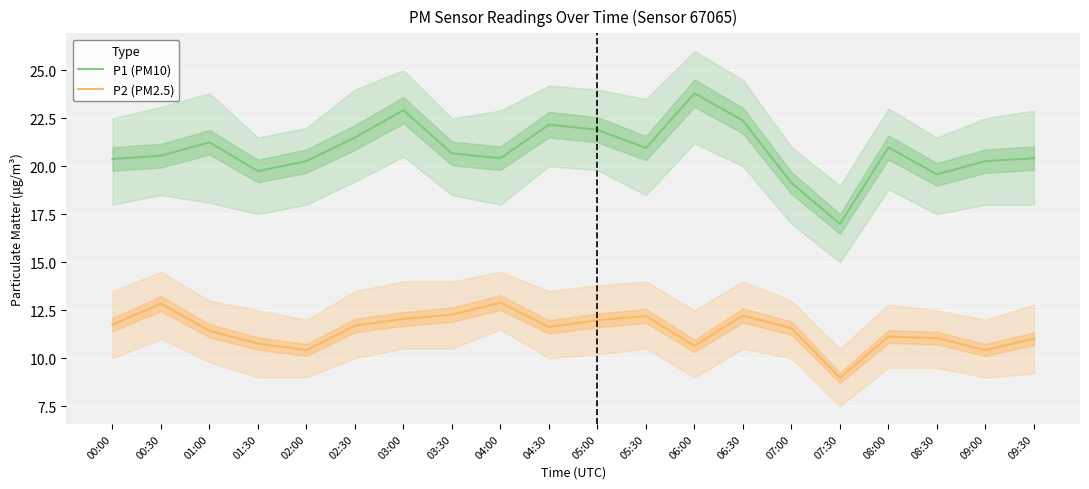

True or false: P1 (PM10) and P2 (PM2.5) cross at least once.

False